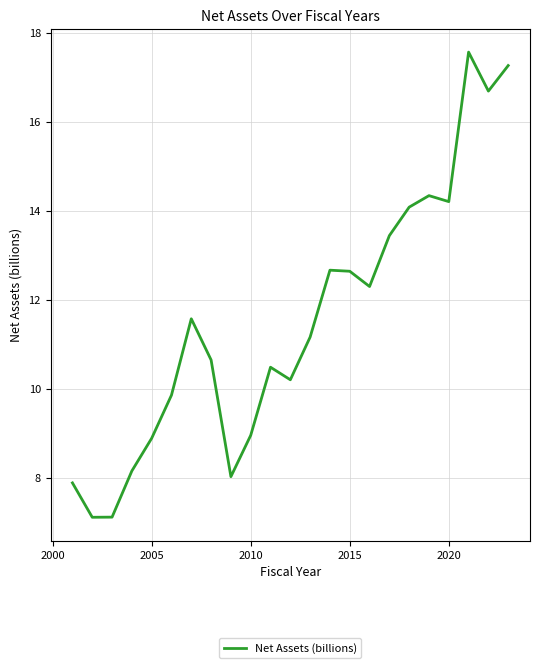

What is the greatest value displayed?

17.6